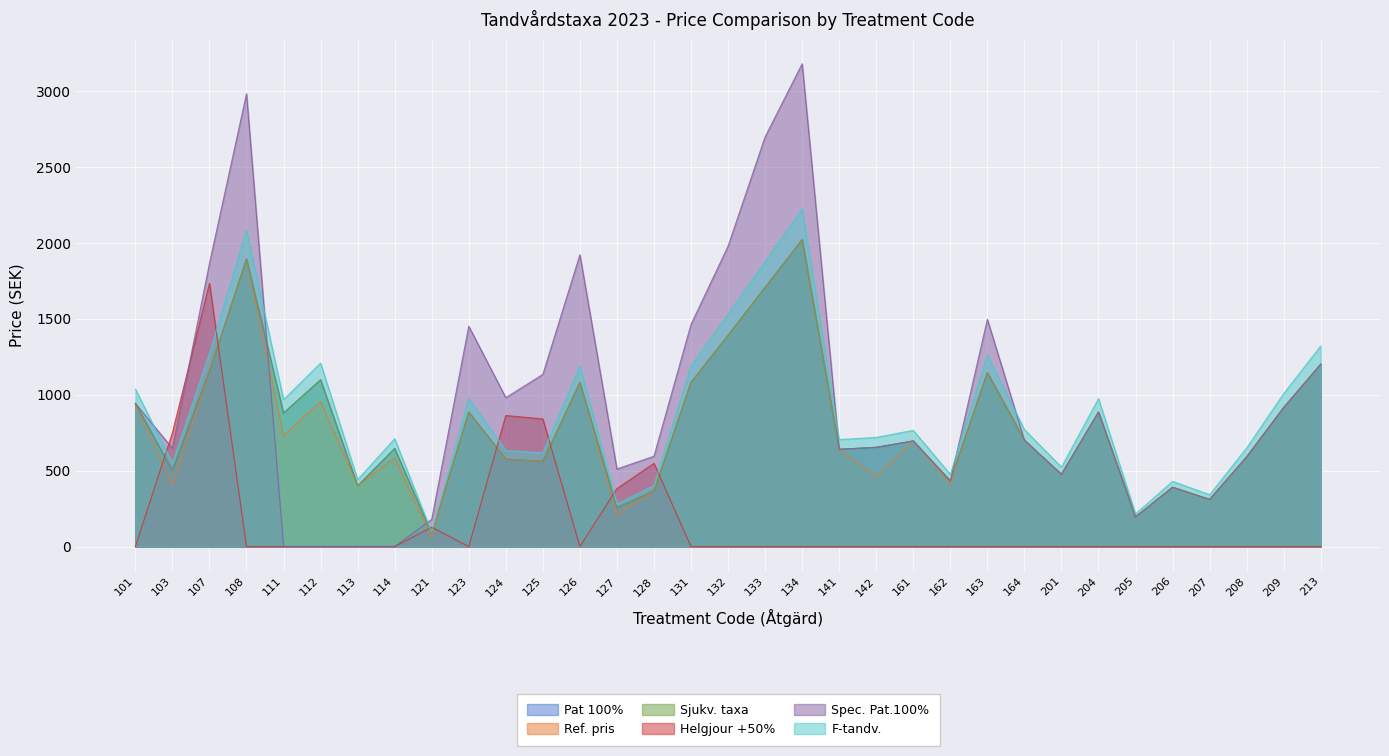

What is the spread (max minus min) of values at 125?

573.0